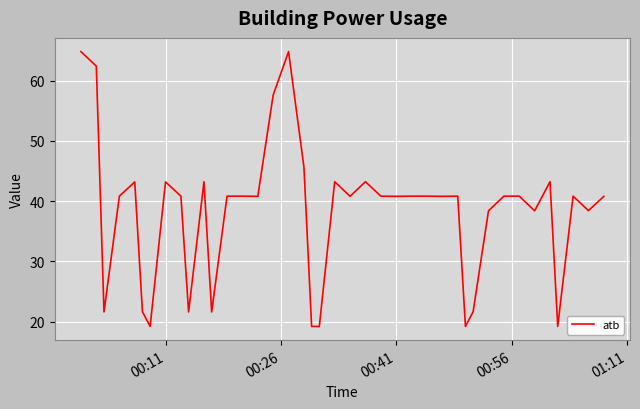

What is the maximum value shown in the chart?

64.8